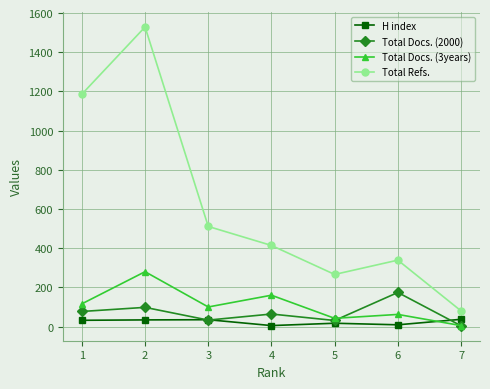

True or false: Total Docs. (2000) and Total Docs. (3years) intersect in this chart.

True